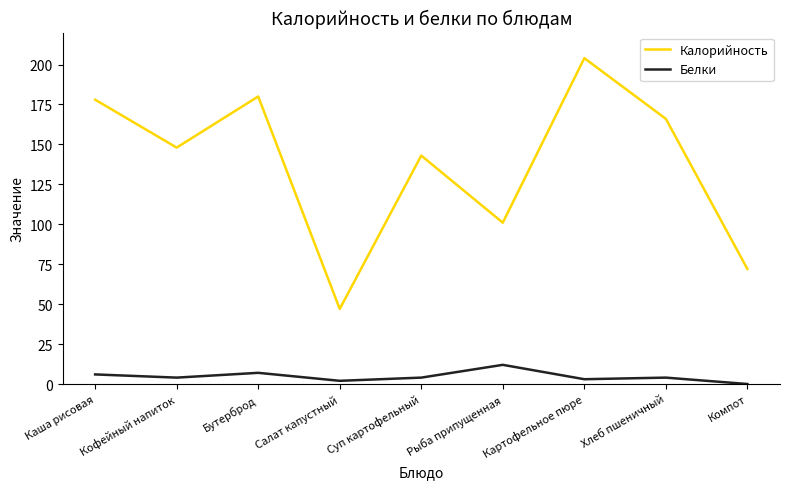

What is the difference between the highest and lowest values at Рыба припущенная?

89